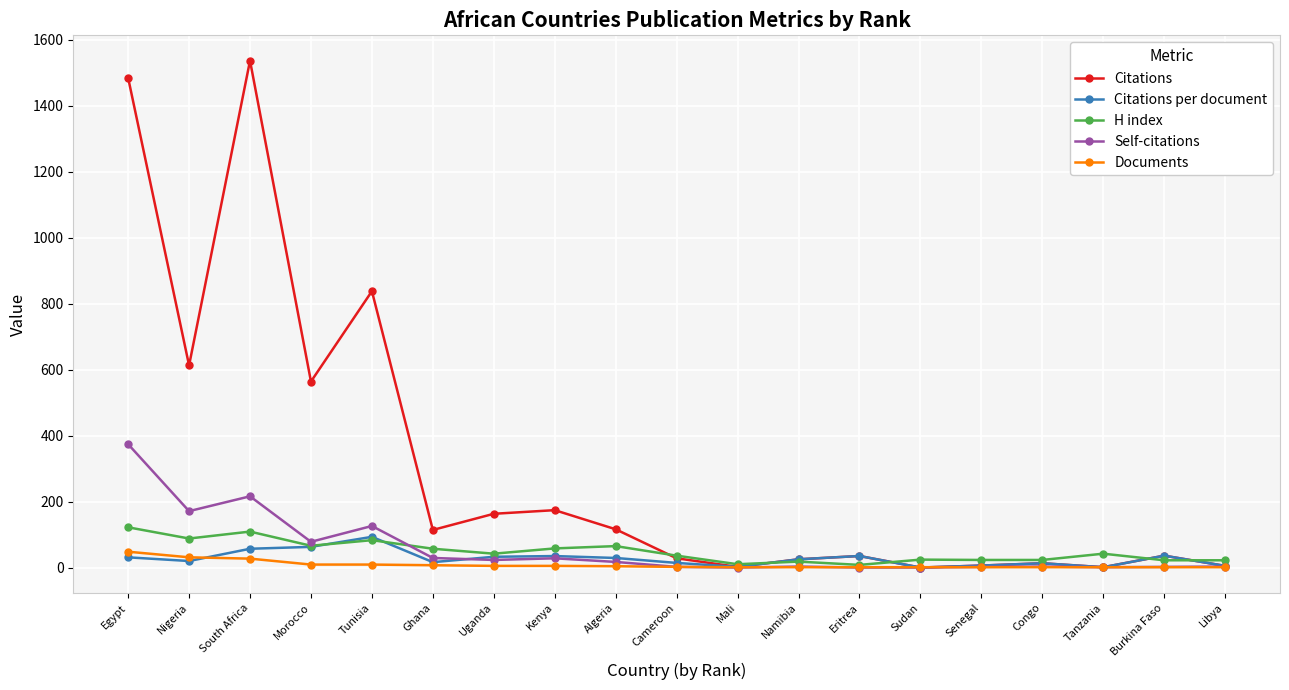

What position from the left is South Africa?

3